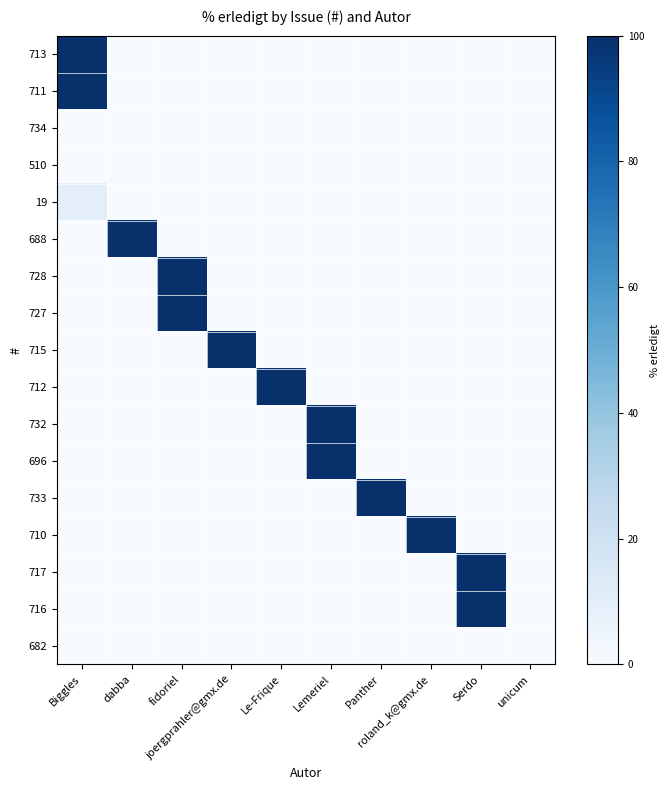

What is the greatest value displayed?

100